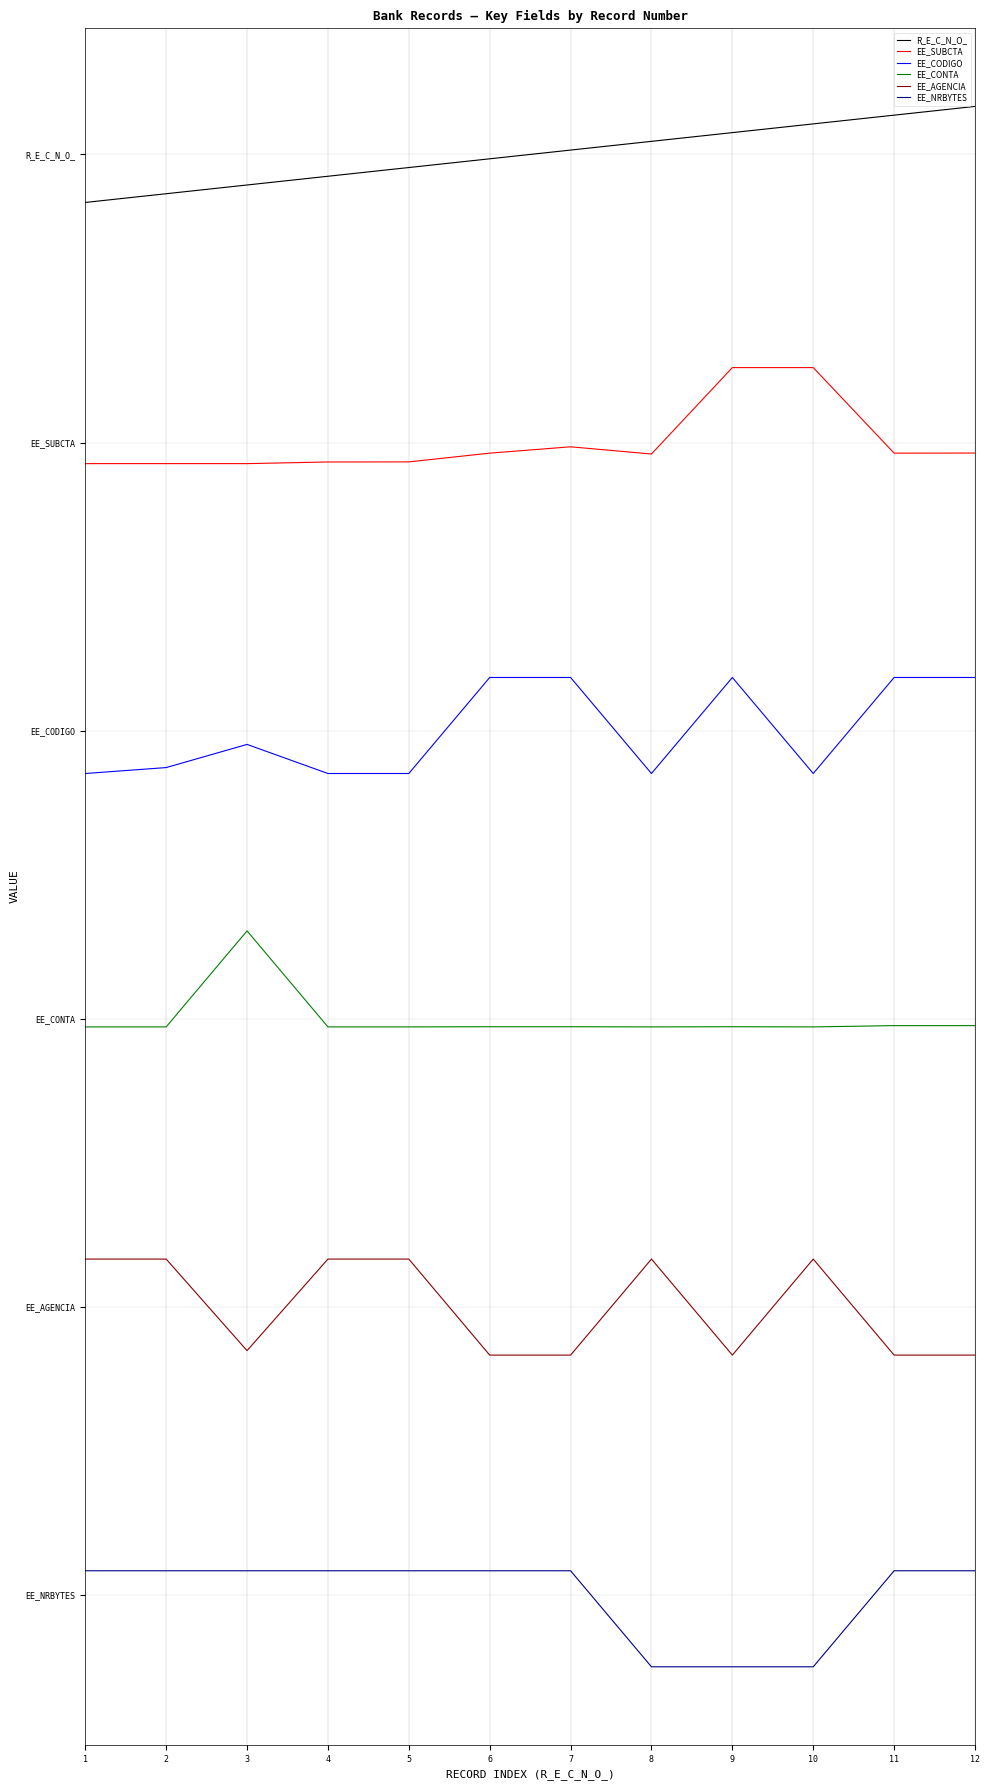

Which label corresponds to the largest value in the chart?

12